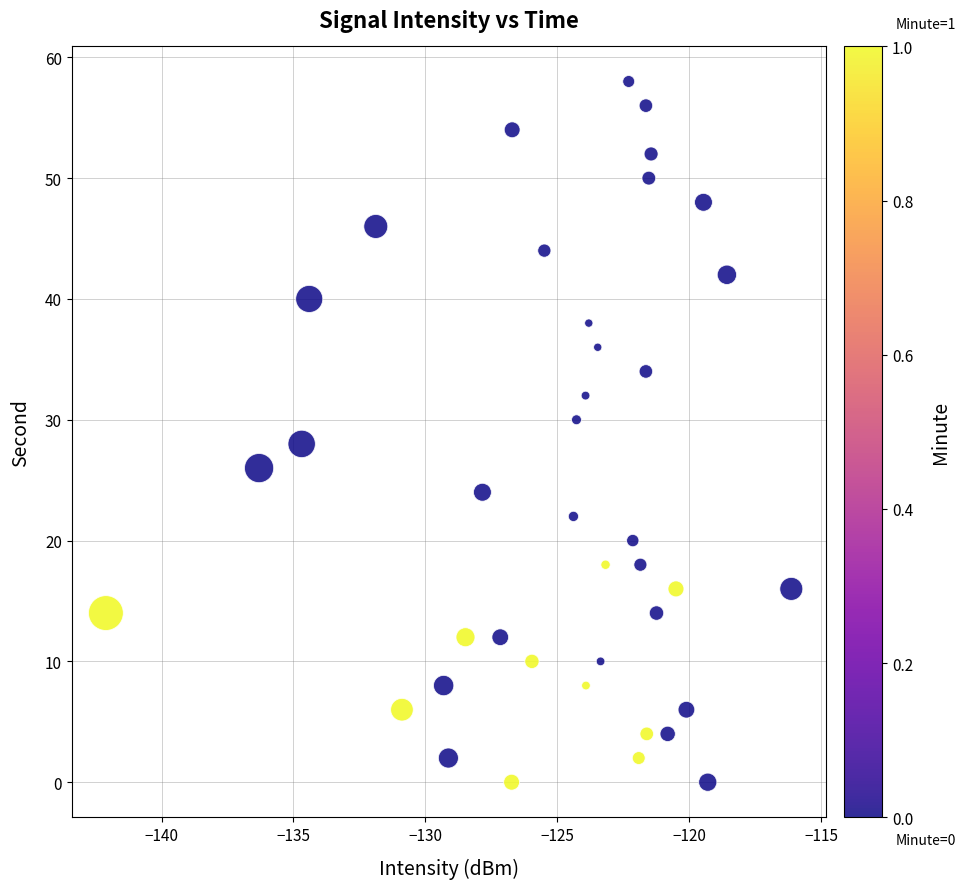

What is the range of Y values (max minus min)?

58